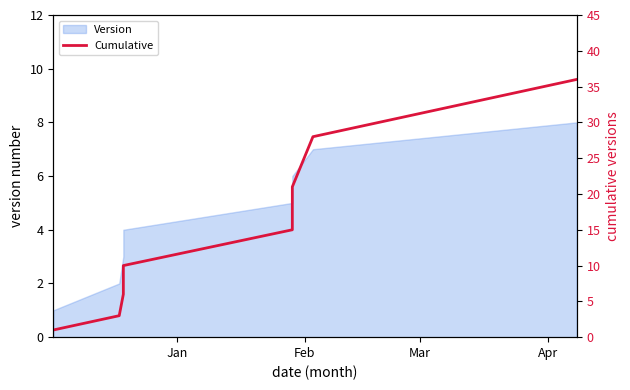

What is the value of the 5th point from the left?

15